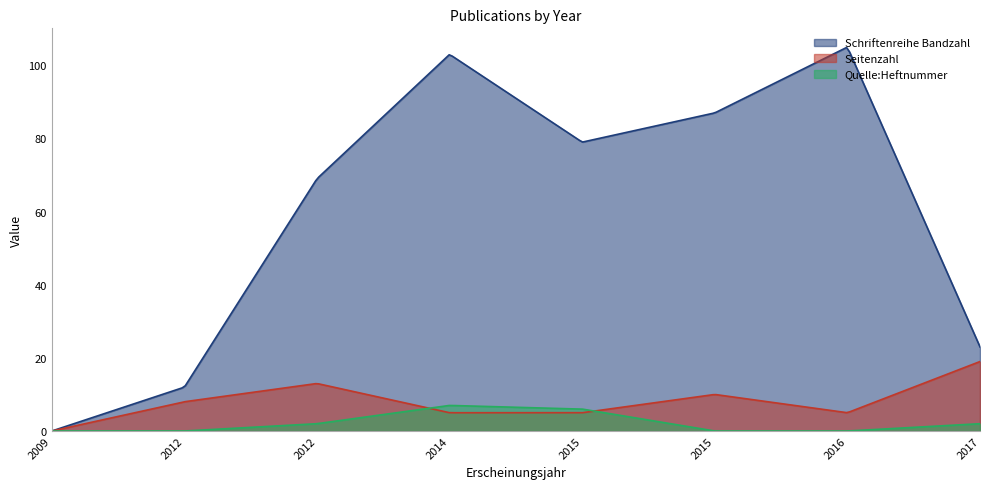

How many positive values does the Schriftenreihe Bandzahl series have?

7